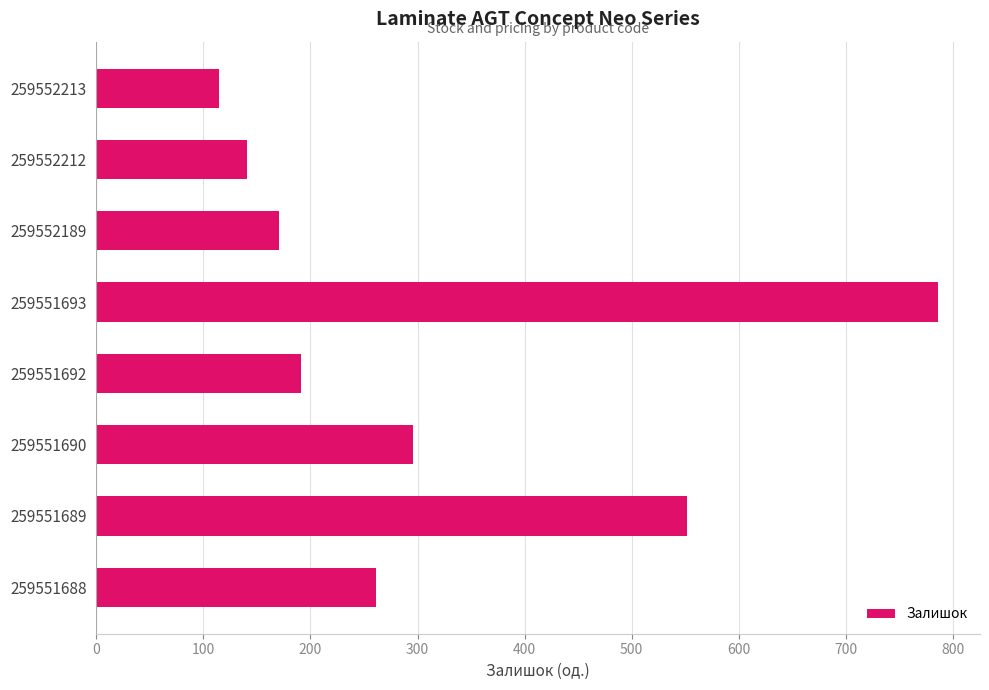

List the labels in order of value, smallest first.

259552213, 259552212, 259552189, 259551692, 259551688, 259551690, 259551689, 259551693